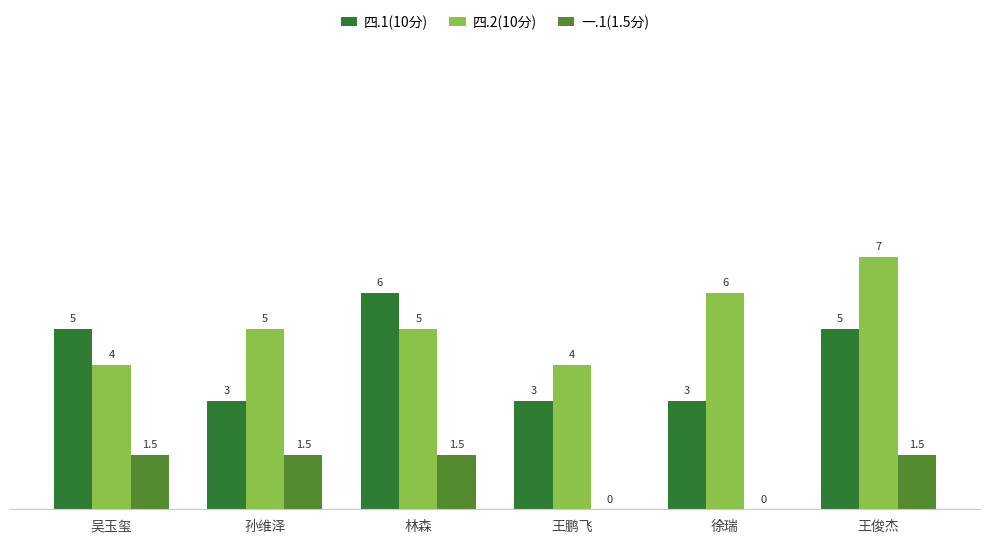

Reading right to left, transcribe all the data shown in this chart.

四.1(10分): 5.0	3.0	3.0	6.0	3.0	5.0
四.2(10分): 7.0	6.0	4.0	5.0	5.0	4.0
一.1(1.5分): 1.5	0.0	0.0	1.5	1.5	1.5